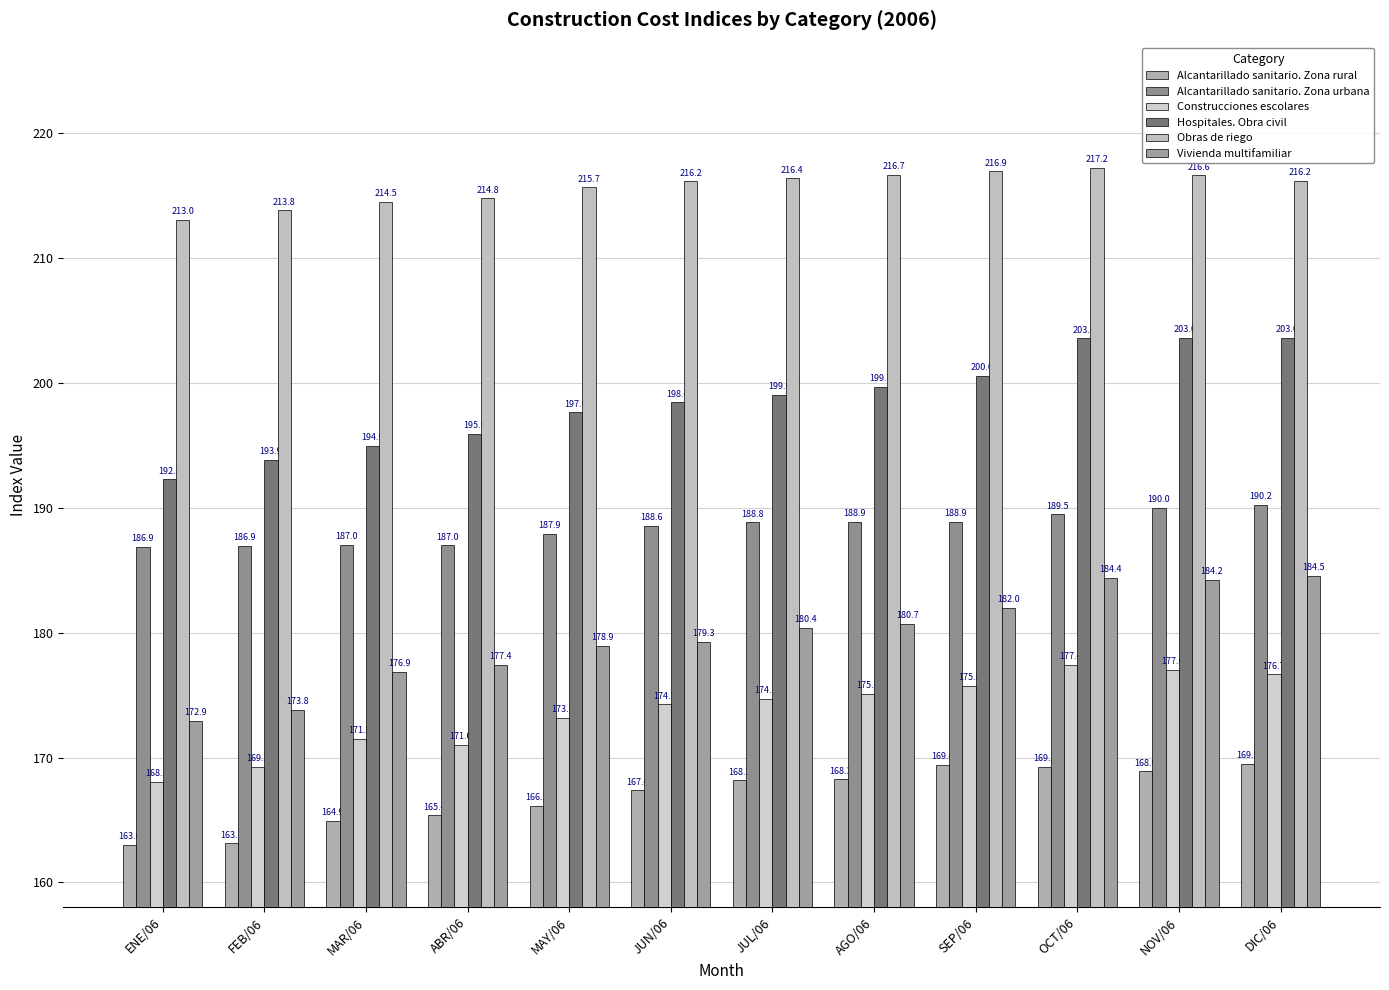

How many data points does each series have?

12